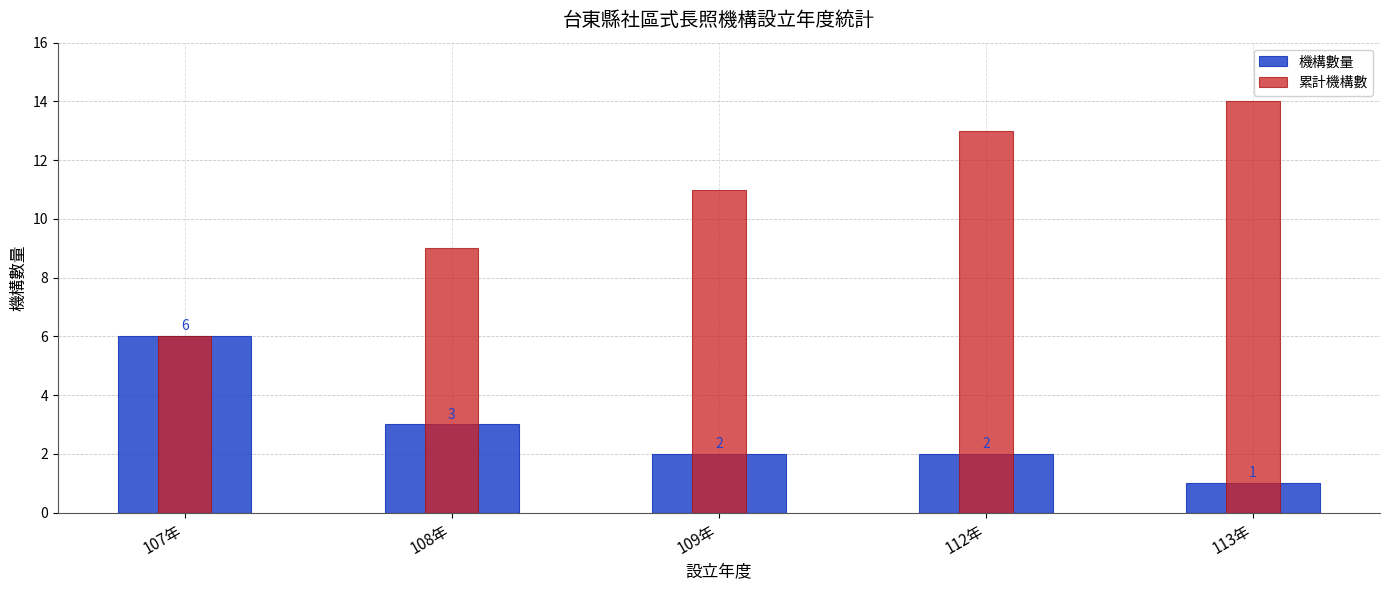

Which series has the widest spread of values?

累計機構數